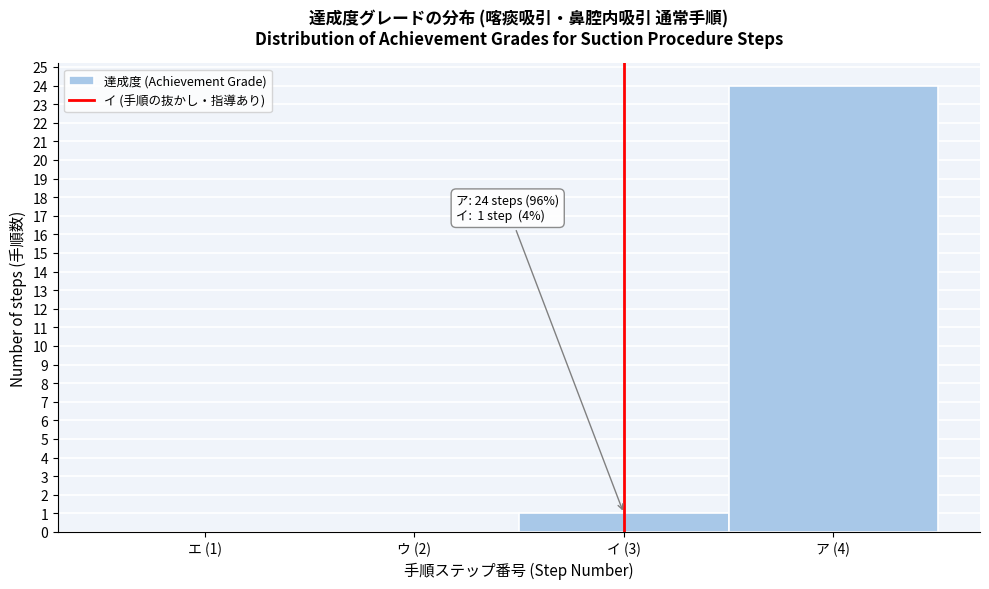

Reading left to right, extract all data points from this chart.

エ (1)=0	ウ (2)=0	イ (3)=1	ア (4)=24